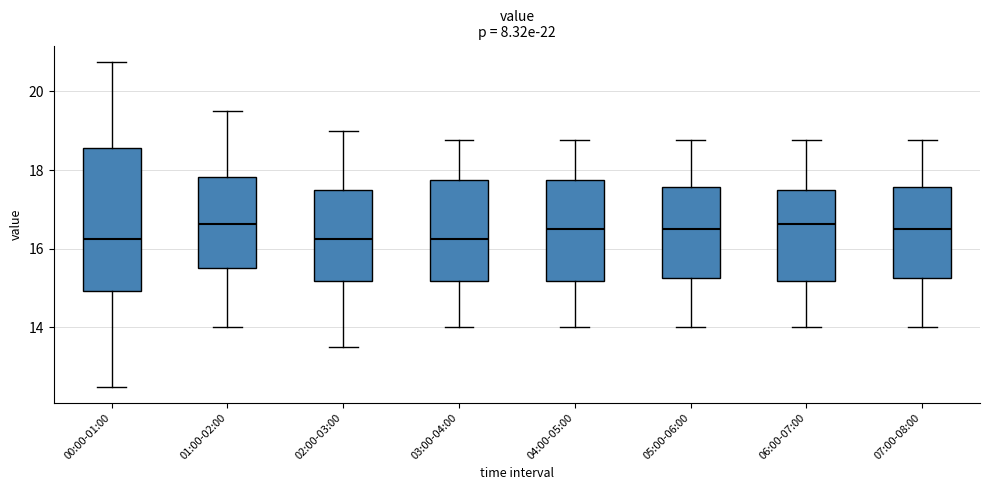

Reading left to right, transcribe this box plot: for each box, give where its median line is, the range the box spans, and where its two whiskers end, as read against the y-axis. The values are not printed on the chart, so give them approximately, as read against the axis.

00:00-01:00: median 16.2, box 15.0 to 18.6, whiskers 12.6 to 20.8
01:00-02:00: median 16.6, box 15.6 to 17.8, whiskers 14.0 to 19.6
02:00-03:00: median 16.2, box 15.2 to 17.6, whiskers 13.6 to 19.0
03:00-04:00: median 16.2, box 15.2 to 17.8, whiskers 14.0 to 18.8
04:00-05:00: median 16.6, box 15.2 to 17.8, whiskers 14.0 to 18.8
05:00-06:00: median 16.6, box 15.2 to 17.6, whiskers 14.0 to 18.8
06:00-07:00: median 16.6, box 15.2 to 17.6, whiskers 14.0 to 18.8
07:00-08:00: median 16.6, box 15.2 to 17.6, whiskers 14.0 to 18.8